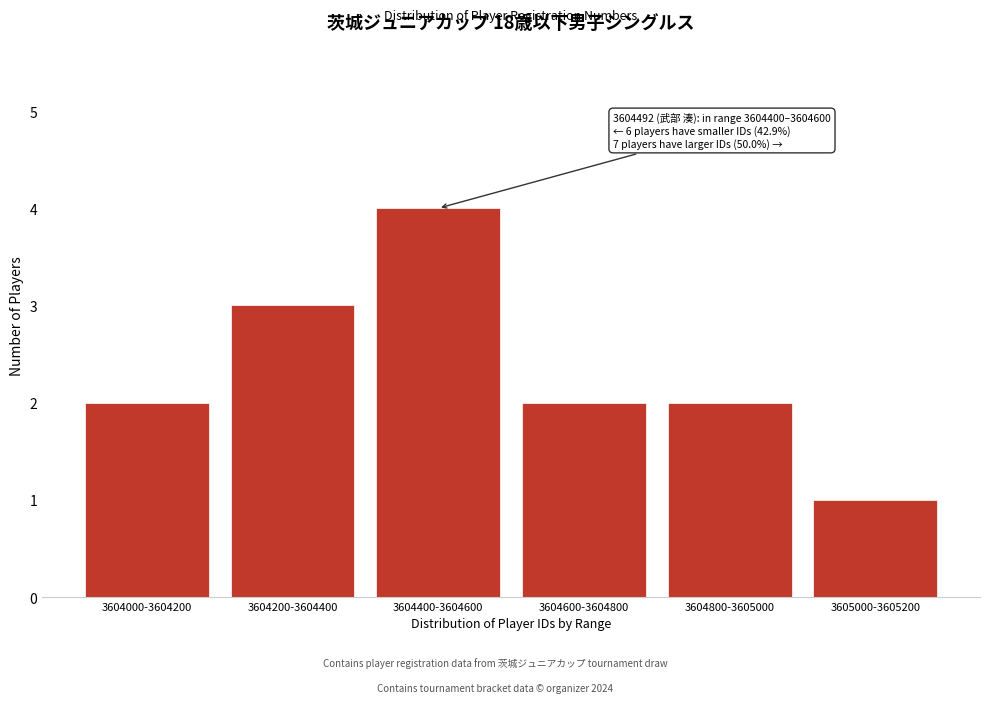

Reading left to right, list all the values displayed in this chart.

3604000-3604200=2	3604200-3604400=3	3604400-3604600=4	3604600-3604800=2	3604800-3605000=2	3605000-3605200=1